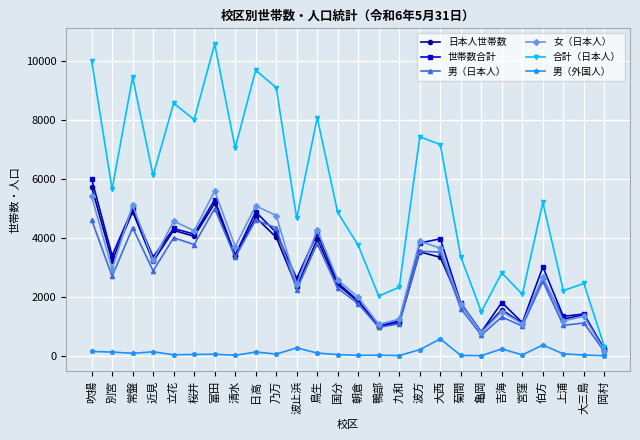

What is the average value of the 男（日本人） series?

2627